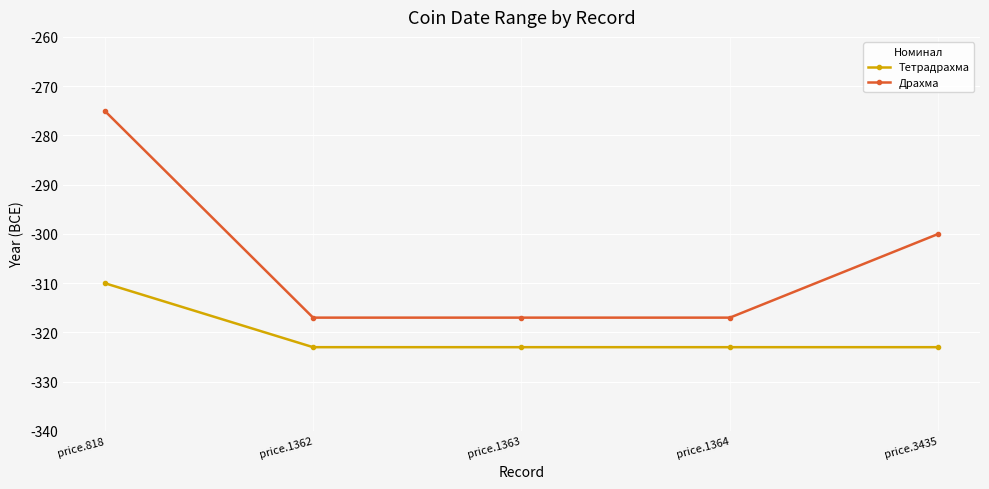

How many lines are shown in the chart?

2